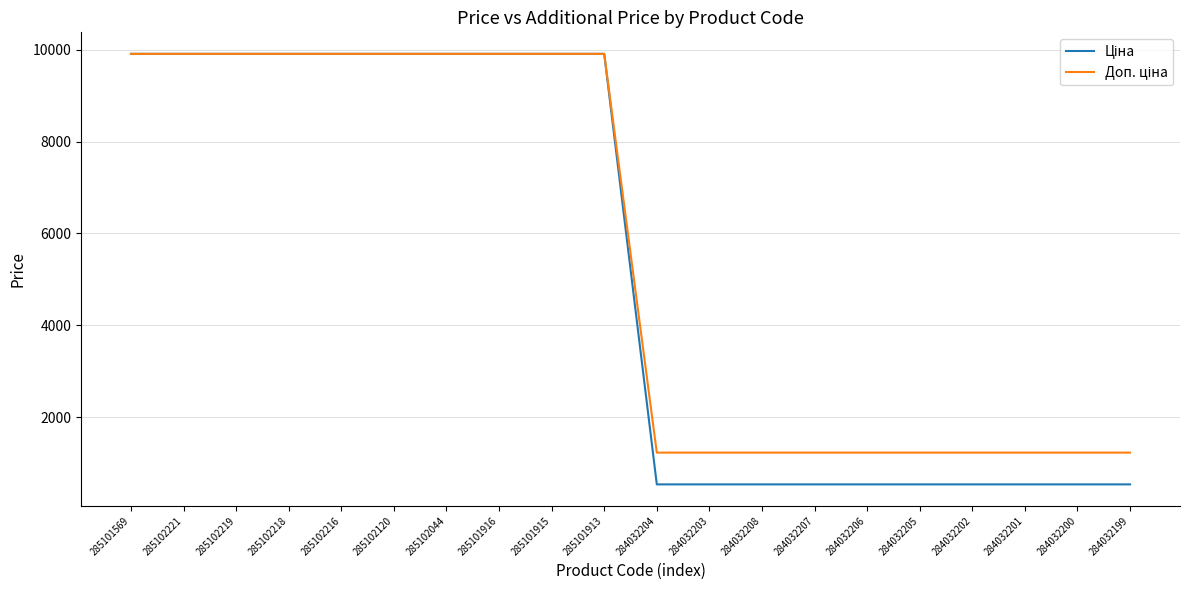

What is the greatest value displayed?

9908.5